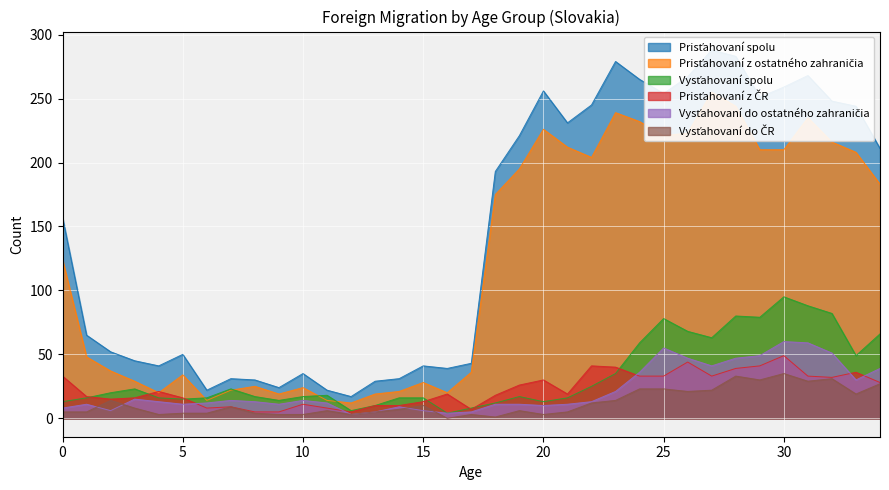

True or false: Vysťahovaní do ČR and Prisťahovaní z ČR cross at least once.

False